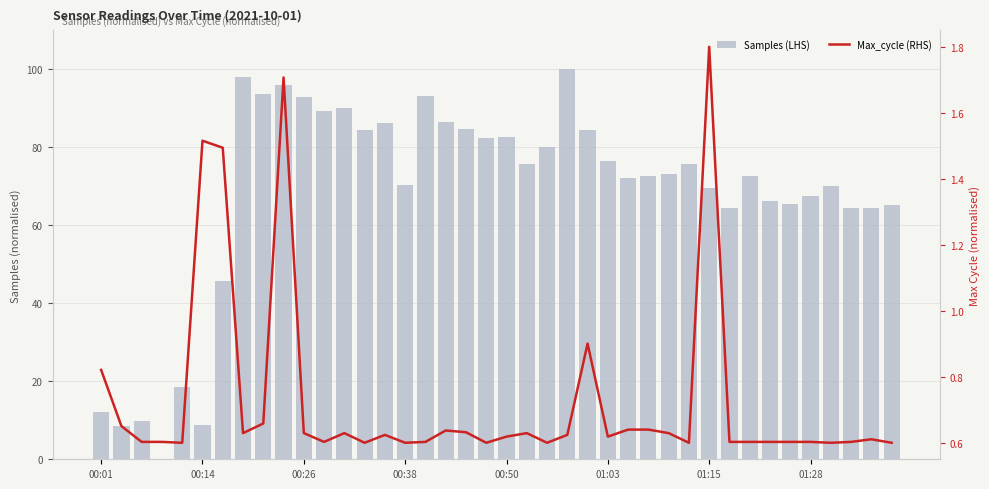

Between 23 and 31, which series saw the biggest shift?

Samples (LHS)